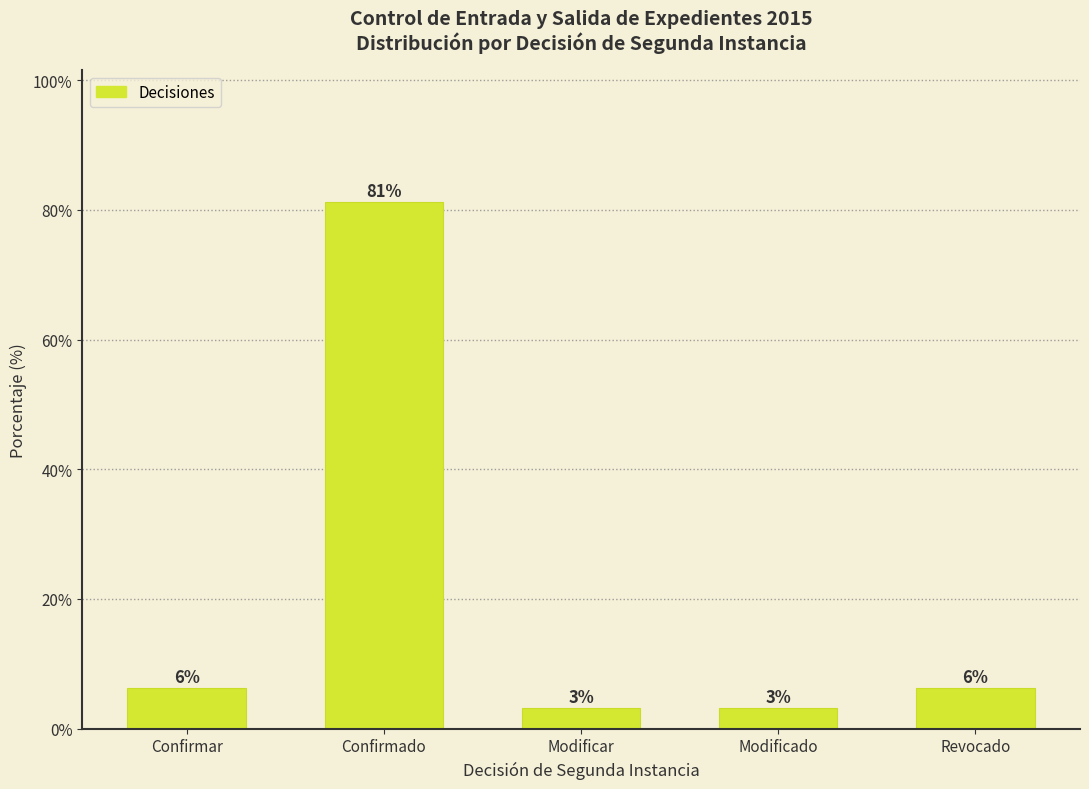

How many bars are there in total?

5